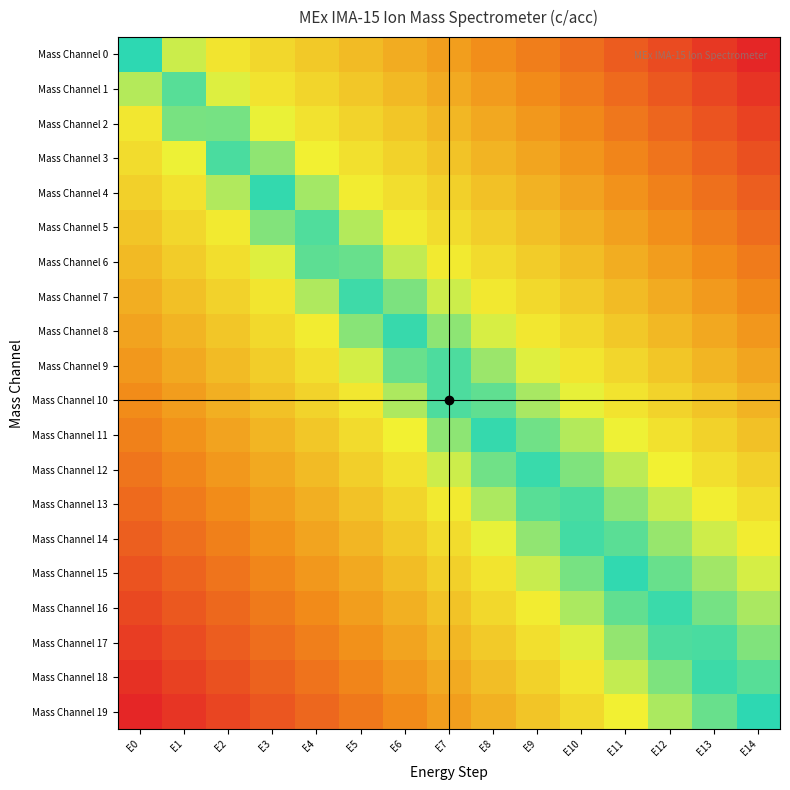

What is the maximum value shown in the chart?

1.0